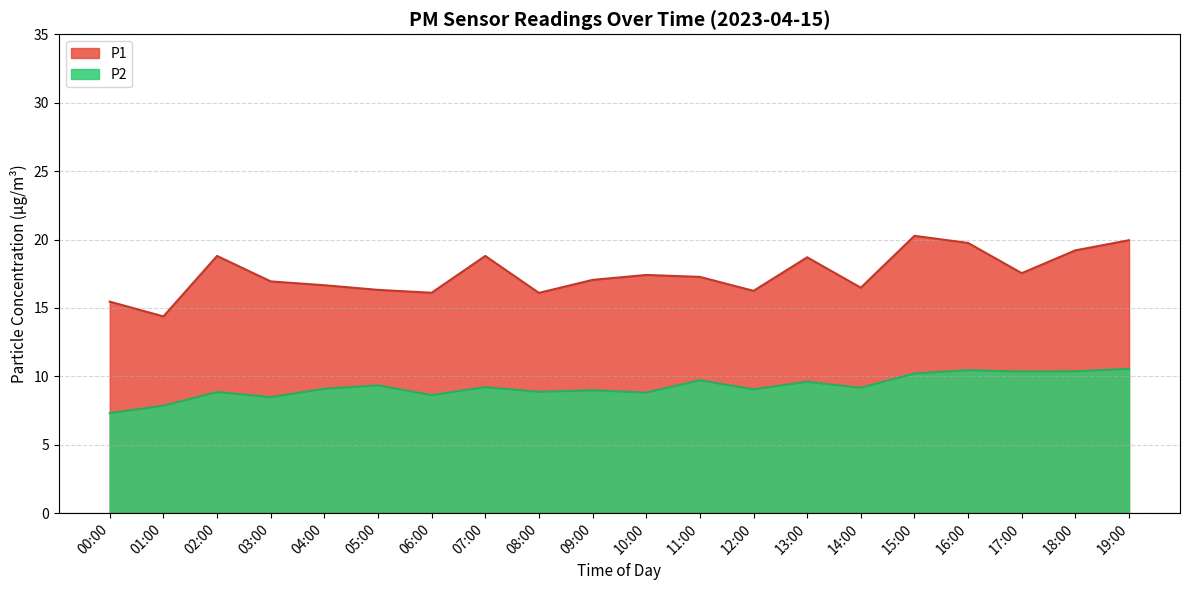

What position from the right is 11:00?

9